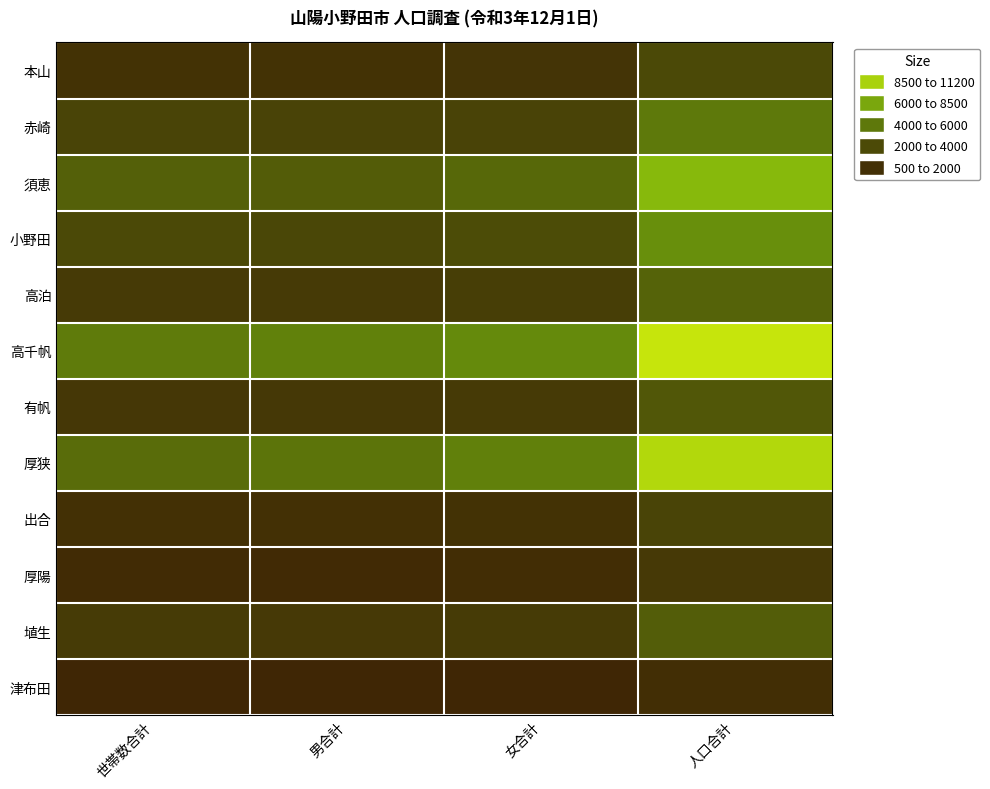

At which category is the sum across all series the highest?

人口合計